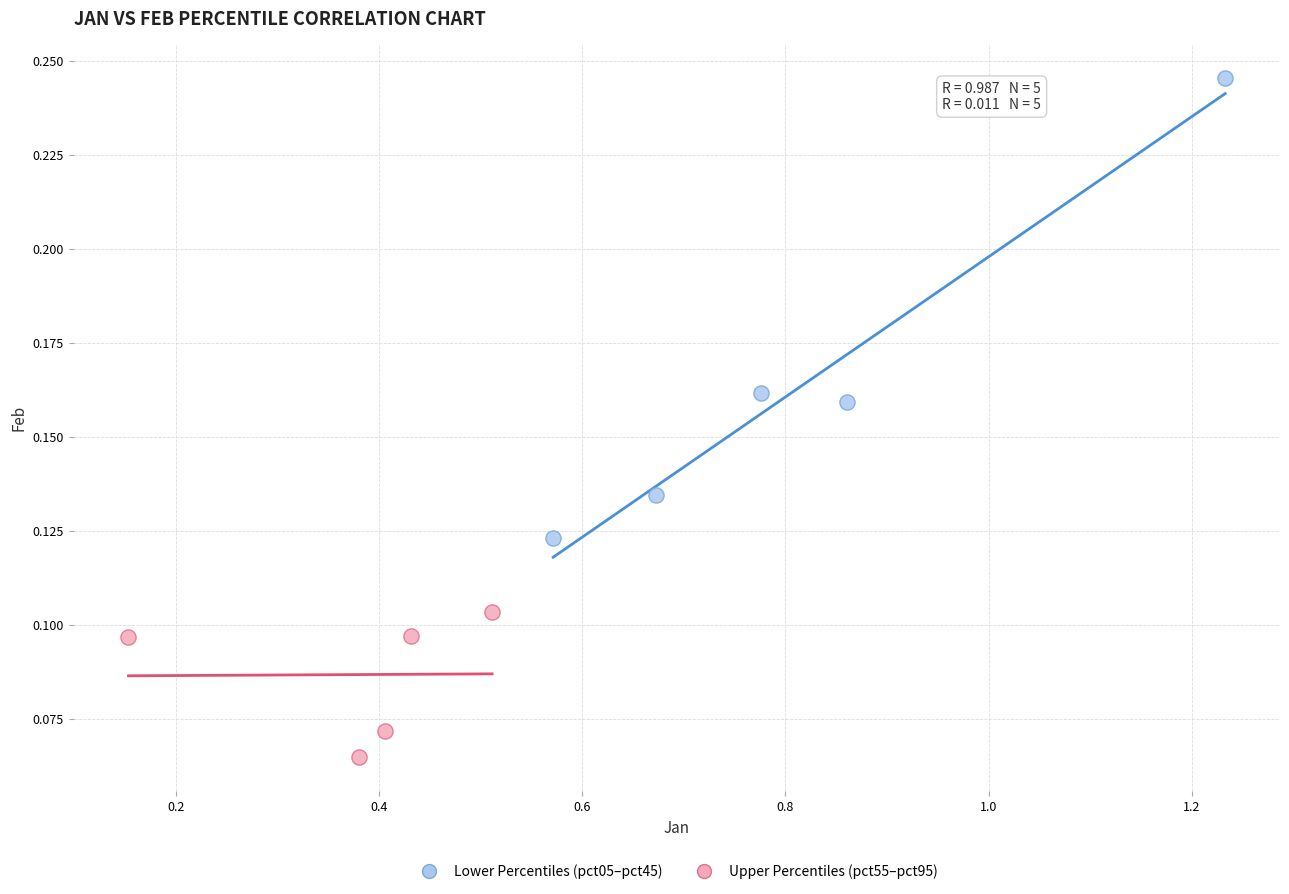

Which series contains the highest Y value?

Lower Percentiles (pct05–pct45)